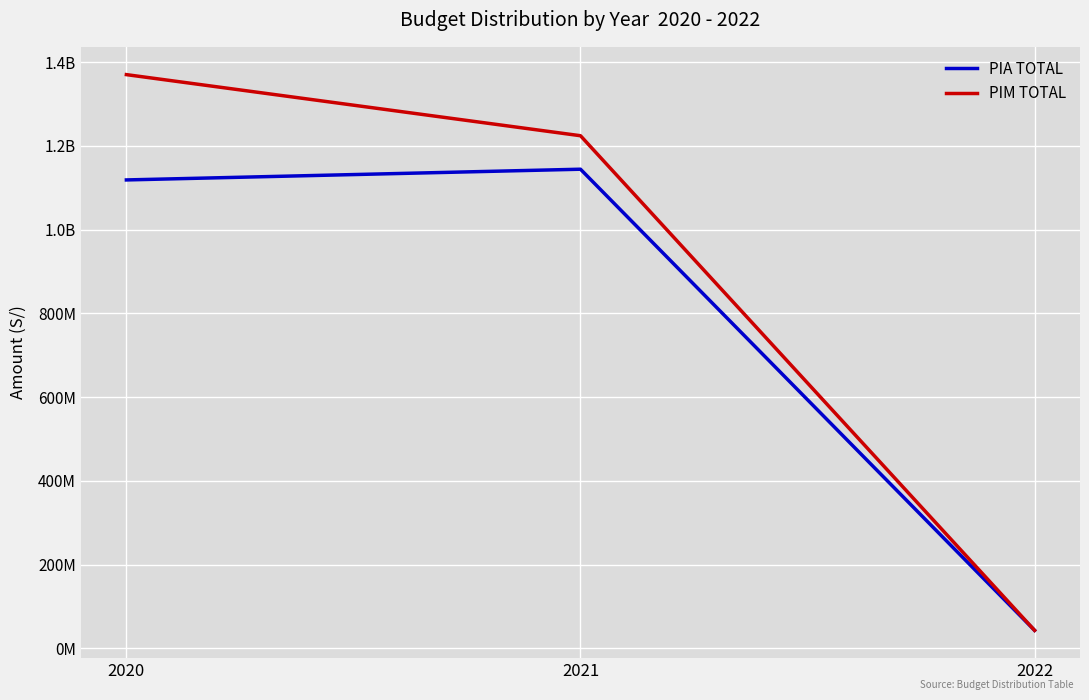

List the series in order of their overall mean, lowest first.

PIA TOTAL, PIM TOTAL